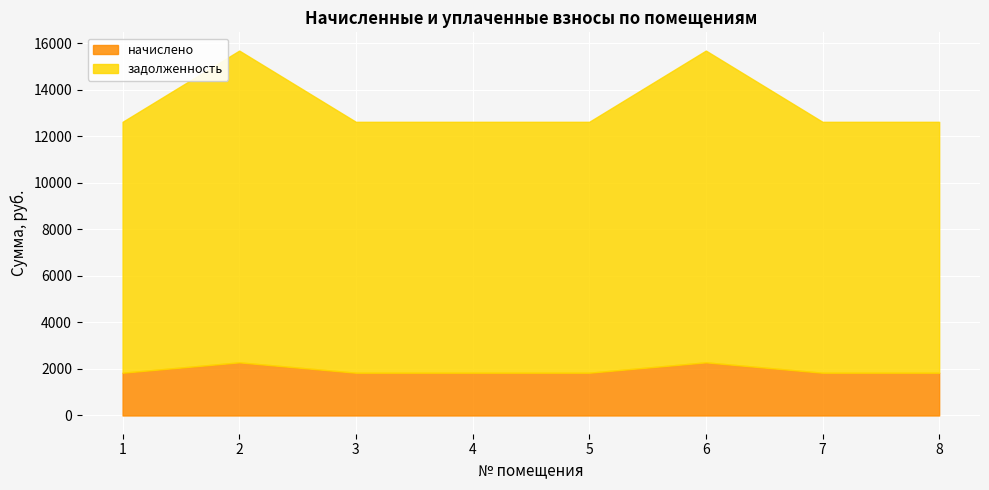

In начислено, how many points are higher than both neighbors (excluding endpoints)?

2